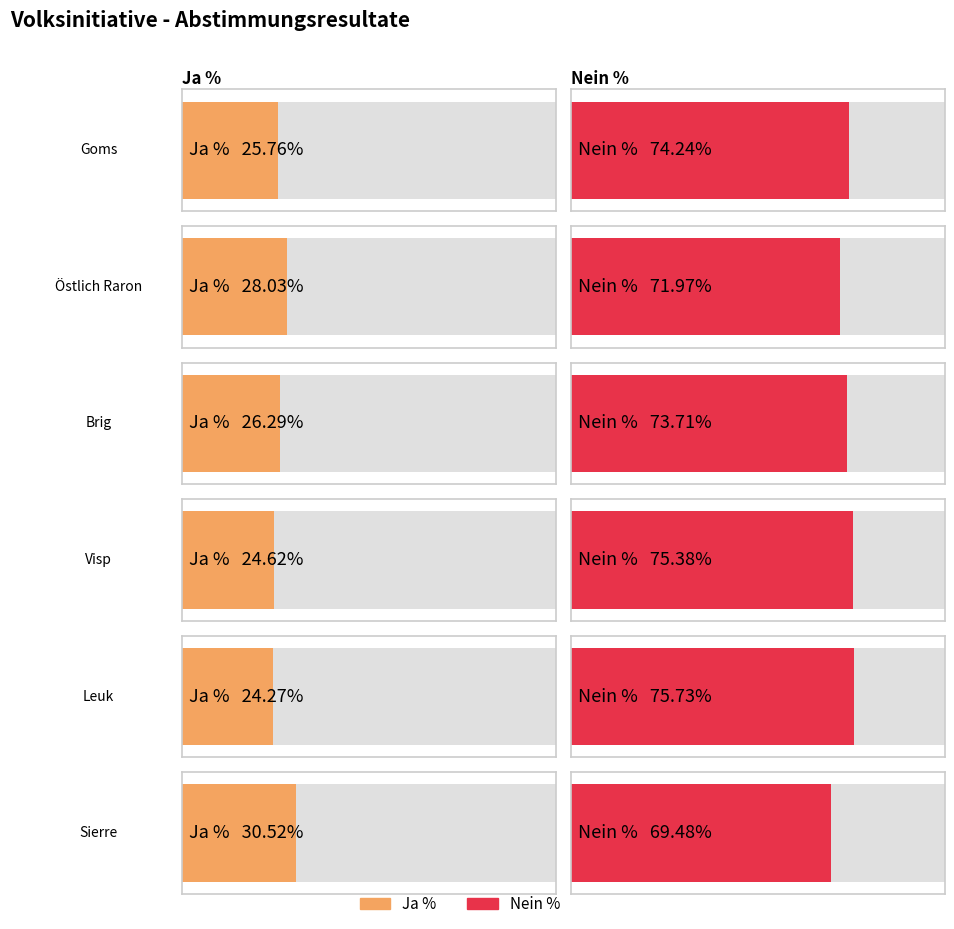

Where is Nein % nearest to the value 72?

Östlich Raron